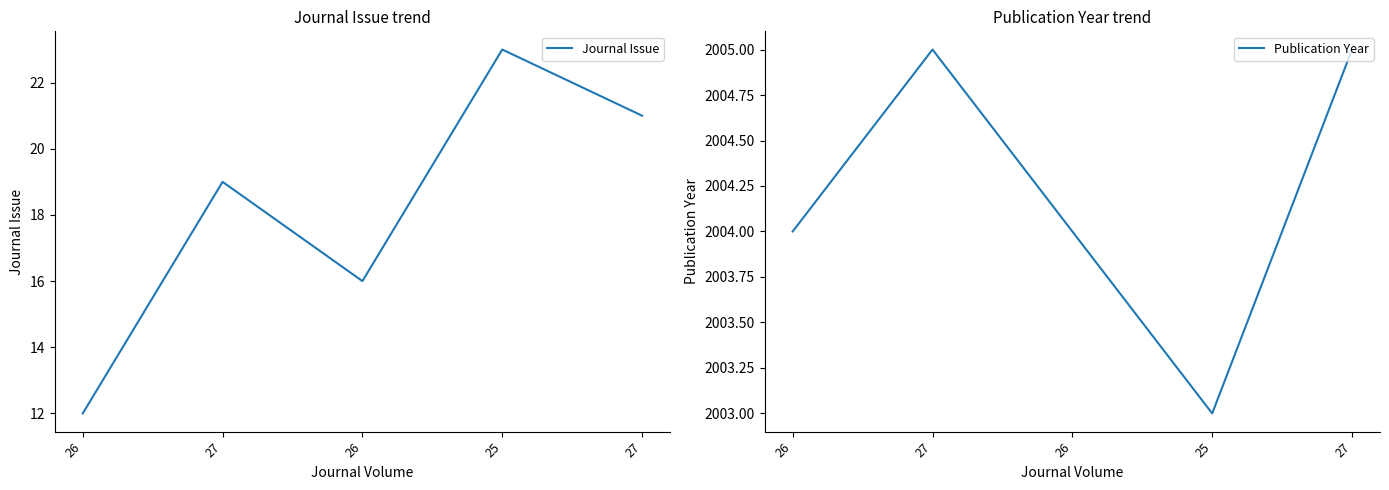

At which category is the sum across all series the highest?

25